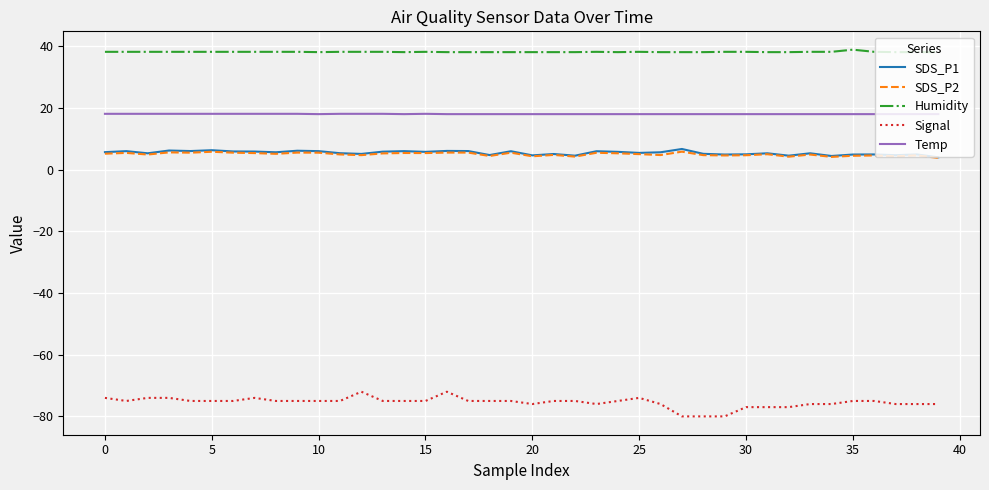

What is the smallest value displayed?

-80.0